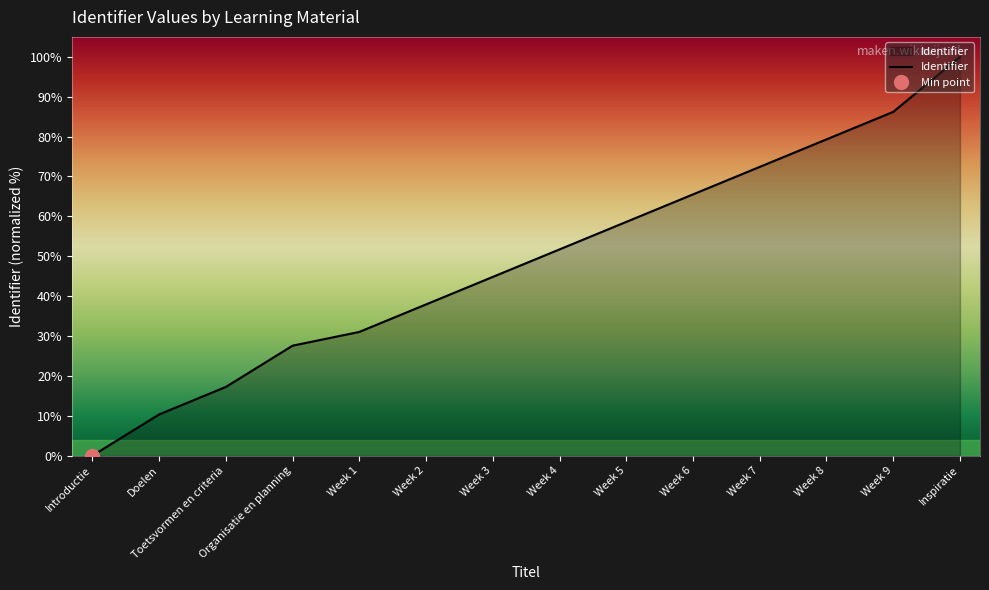

Reading left to right, what are all the values shown in this chart?

Introductie=0.0	Doelen=10.3	Toetsvormen en criteria=17.2	Organisatie en planning=27.6	Week 1=31.0	Week 2=37.9	Week 3=44.8	Week 4=51.7	Week 5=58.6	Week 6=65.5	Week 7=72.4	Week 8=79.3	Week 9=86.2	Inspiratie=100.0